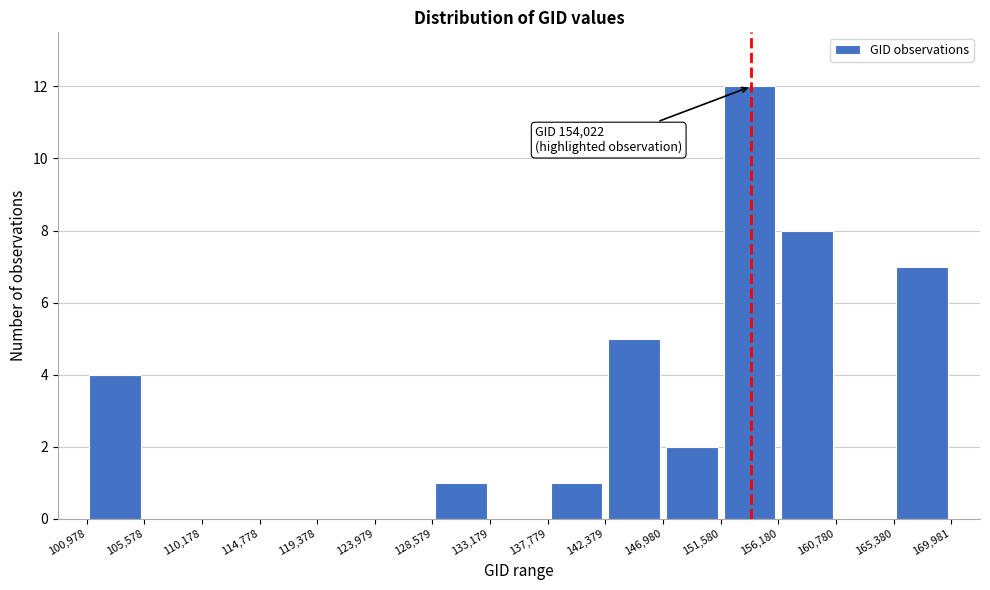

Over which range of the x-axis is the bar tallest?

151,580 to 156,180